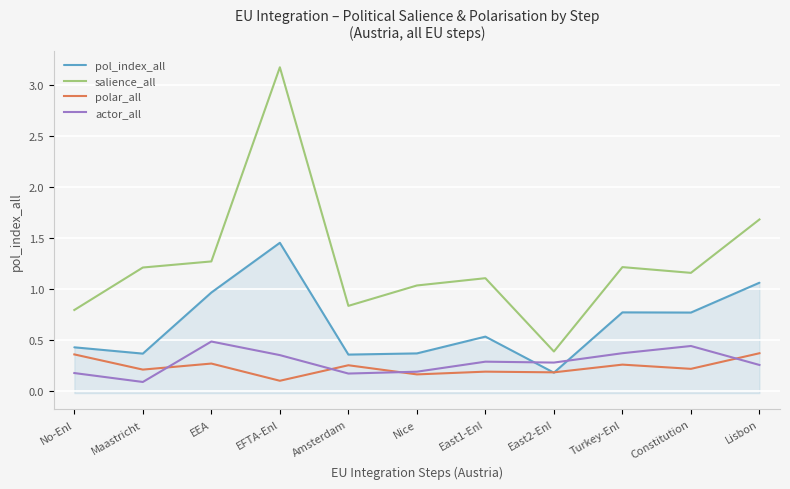

How many lines are shown in the chart?

4